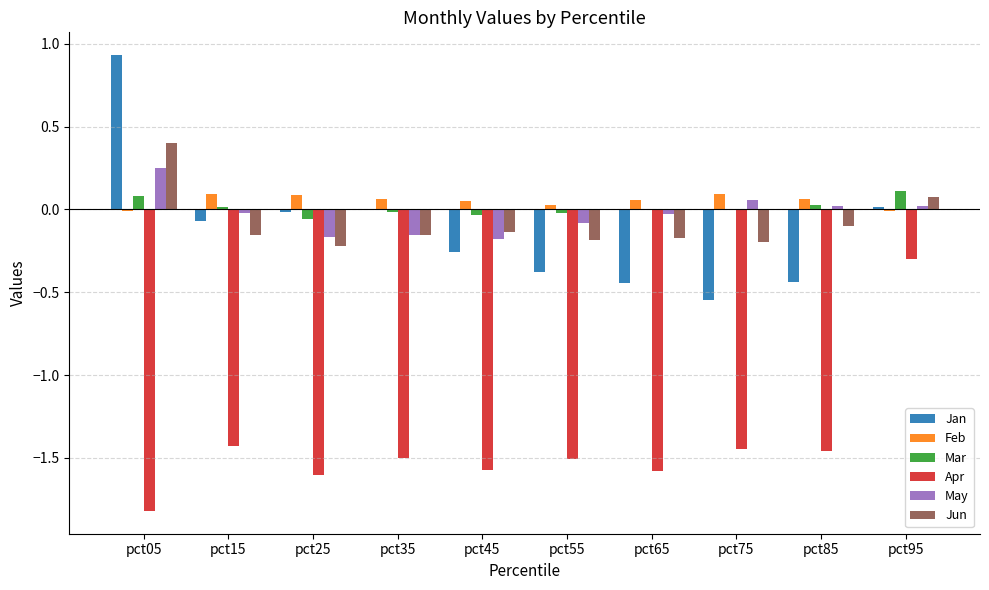

Is it true that Jun equals -0.3 at pct65?

False